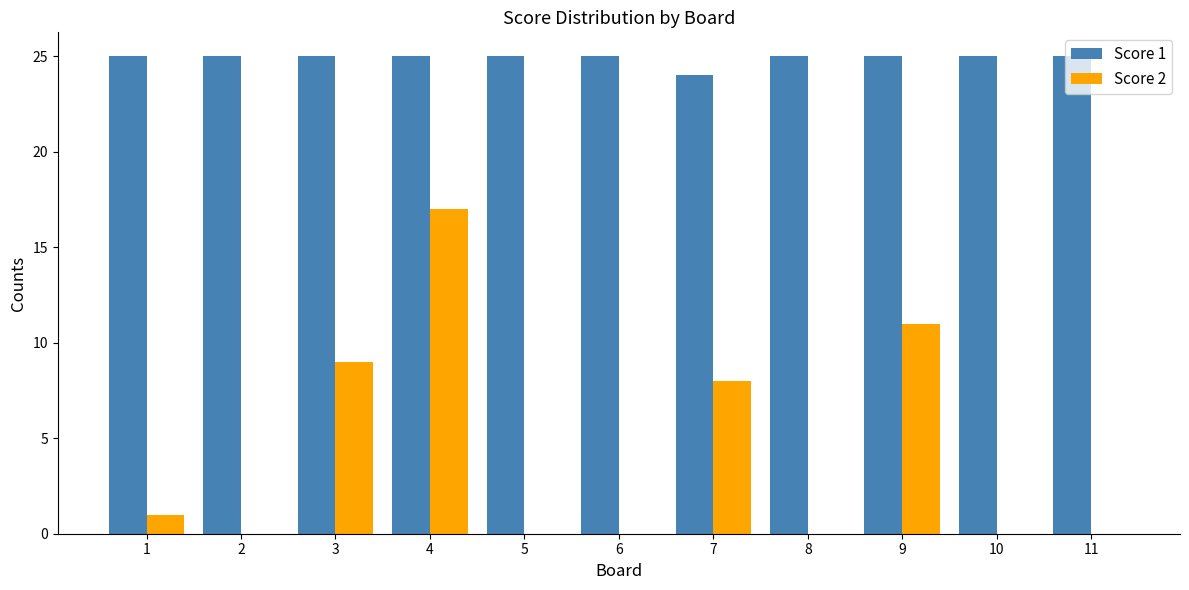

How many groups of bars are there?

11